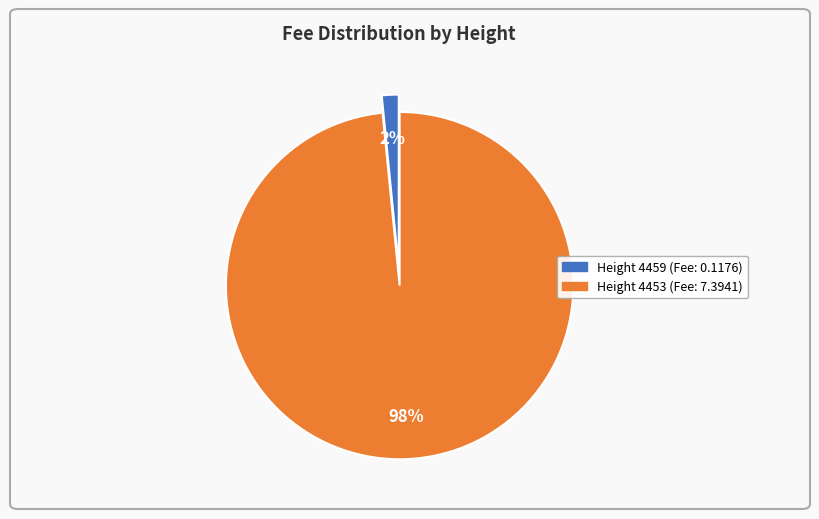

Is there a majority slice in this chart?

Yes